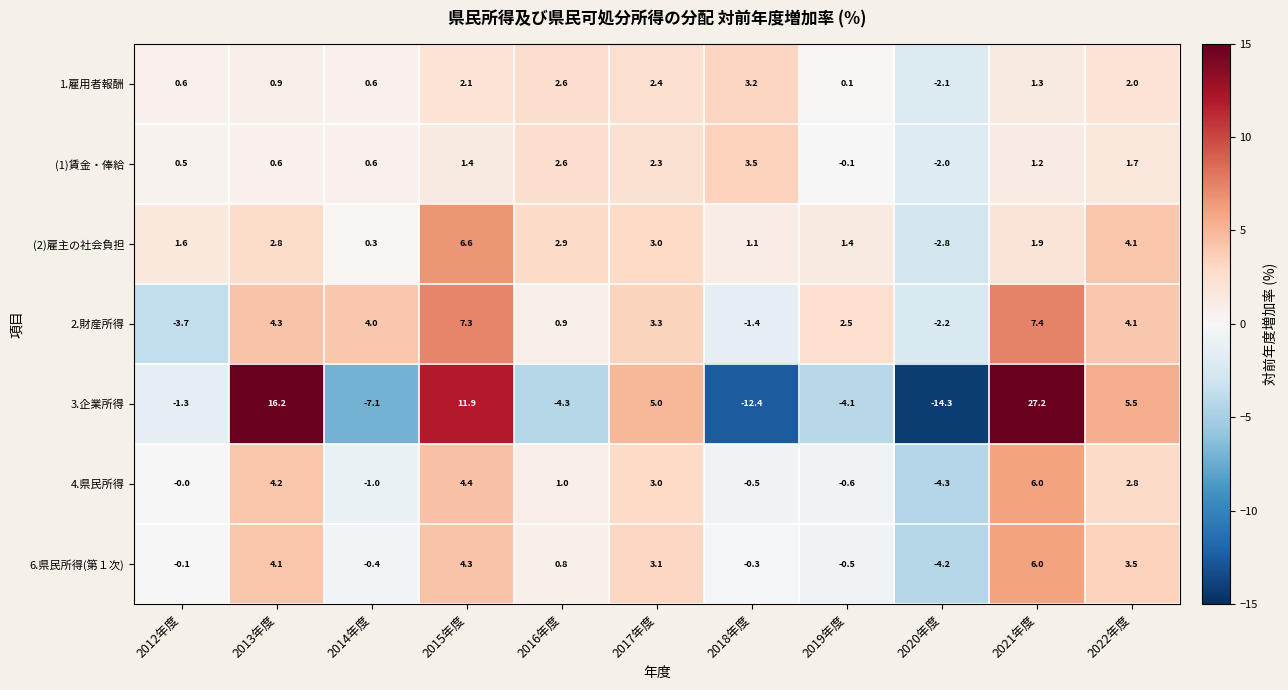

Which series has the largest range (max minus min)?

3.企業所得